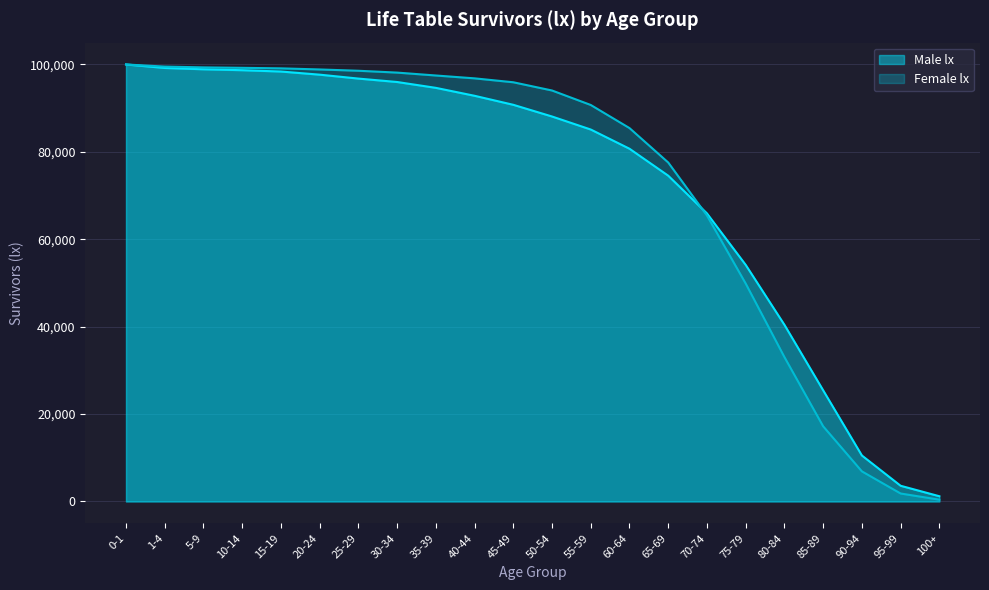

List the labels in order of value, smallest first.

100+, 95-99, 90-94, 85-89, 80-84, 75-79, 70-74, 65-69, 60-64, 55-59, 50-54, 45-49, 40-44, 35-39, 30-34, 25-29, 20-24, 15-19, 10-14, 5-9, 1-4, 0-1